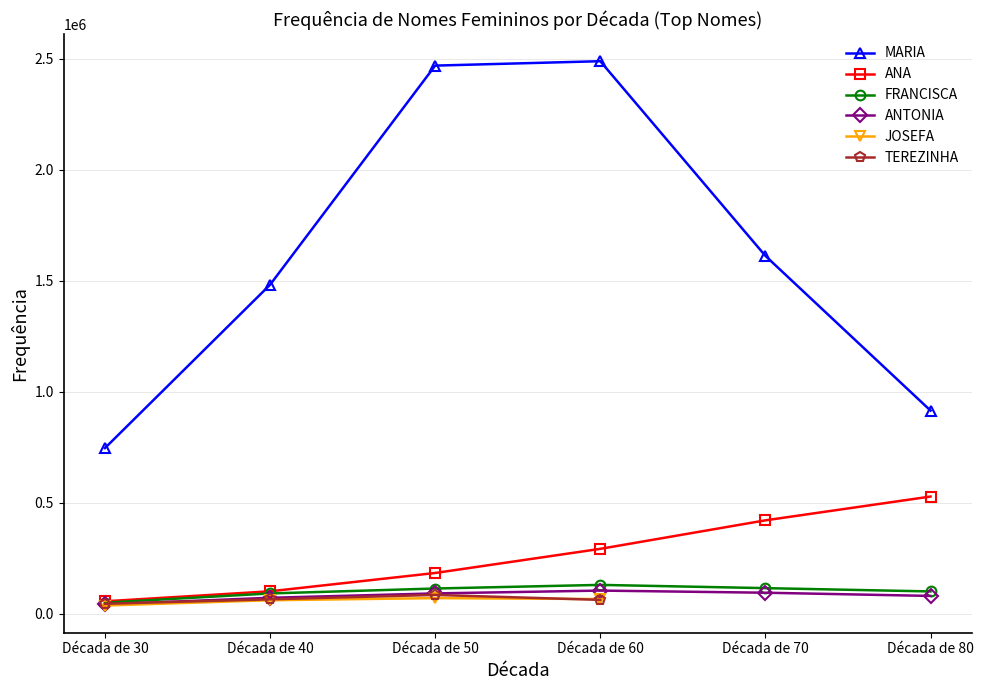

What is the maximum value for FRANCISCA?

129893